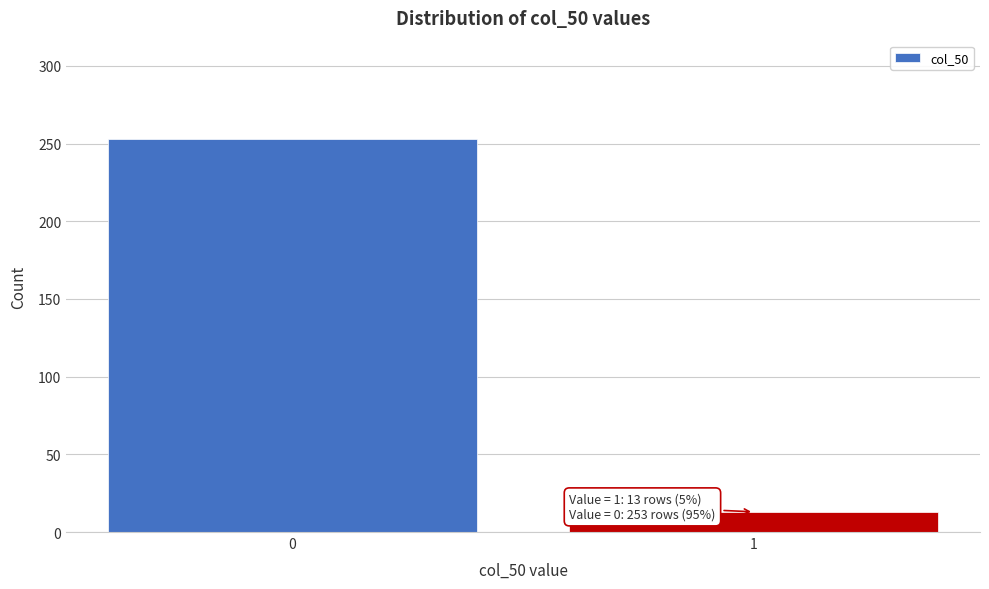

Reading left to right, list all the values displayed in this chart.

253	13